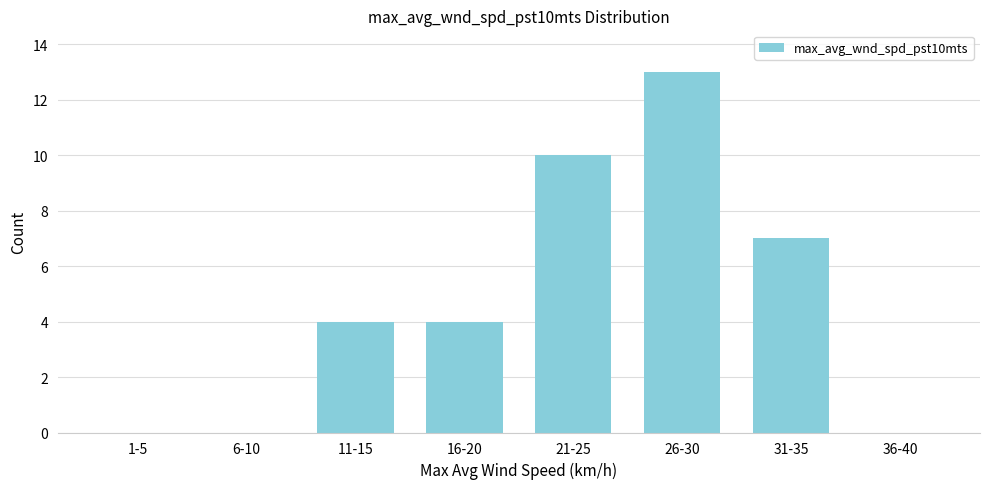

Reading right to left, extract all data points from this chart.

36-40=0	31-35=7	26-30=13	21-25=10	16-20=4	11-15=4	6-10=0	1-5=0